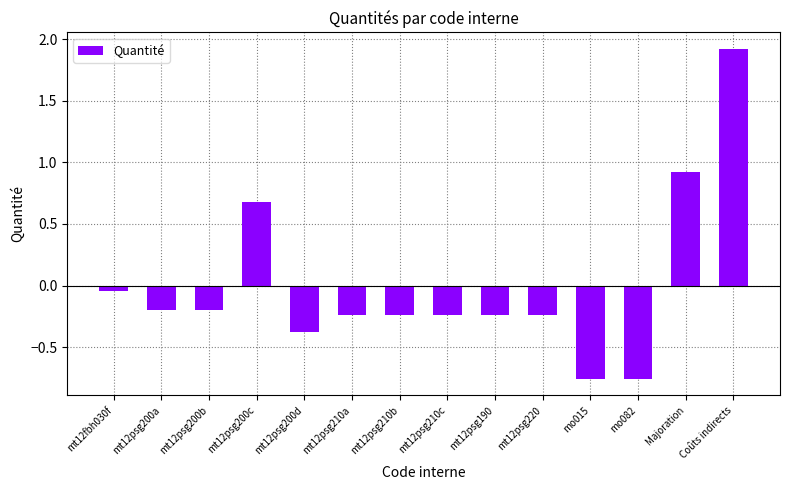

Does the chart contain any negative values?

Yes